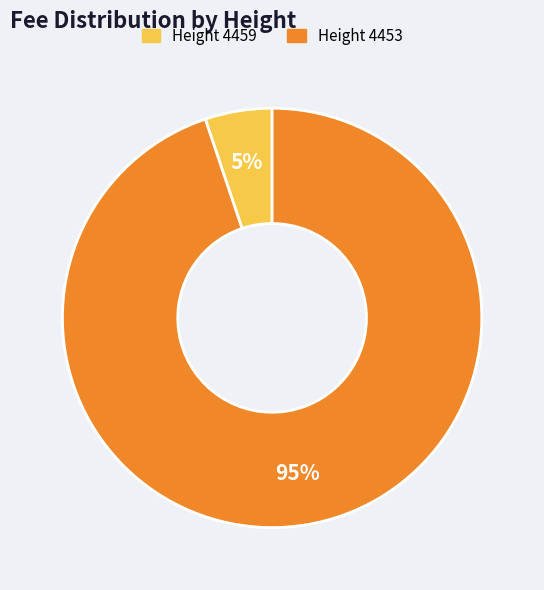

To the nearest percent, what is the average slice percentage?

50%